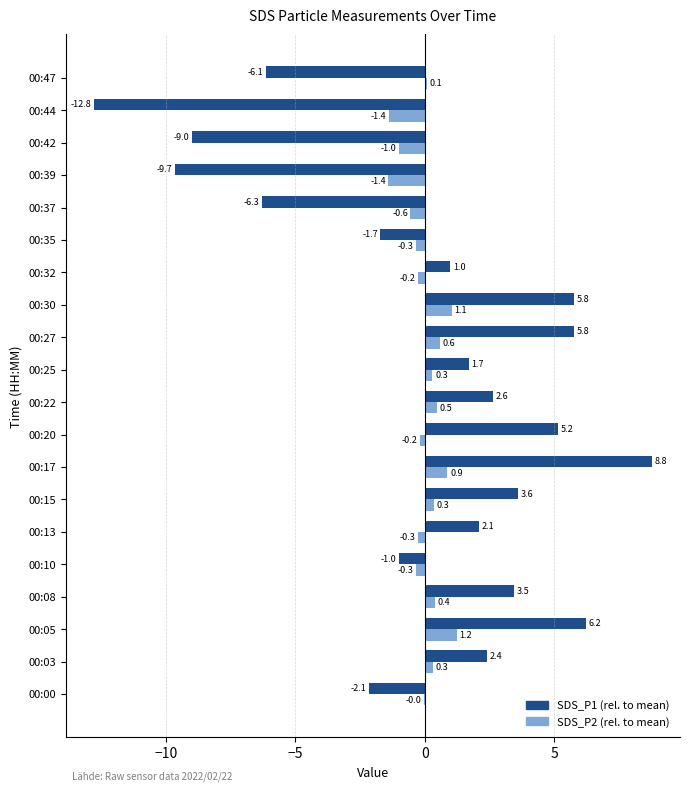

Which category has the highest value across all series?

00:17